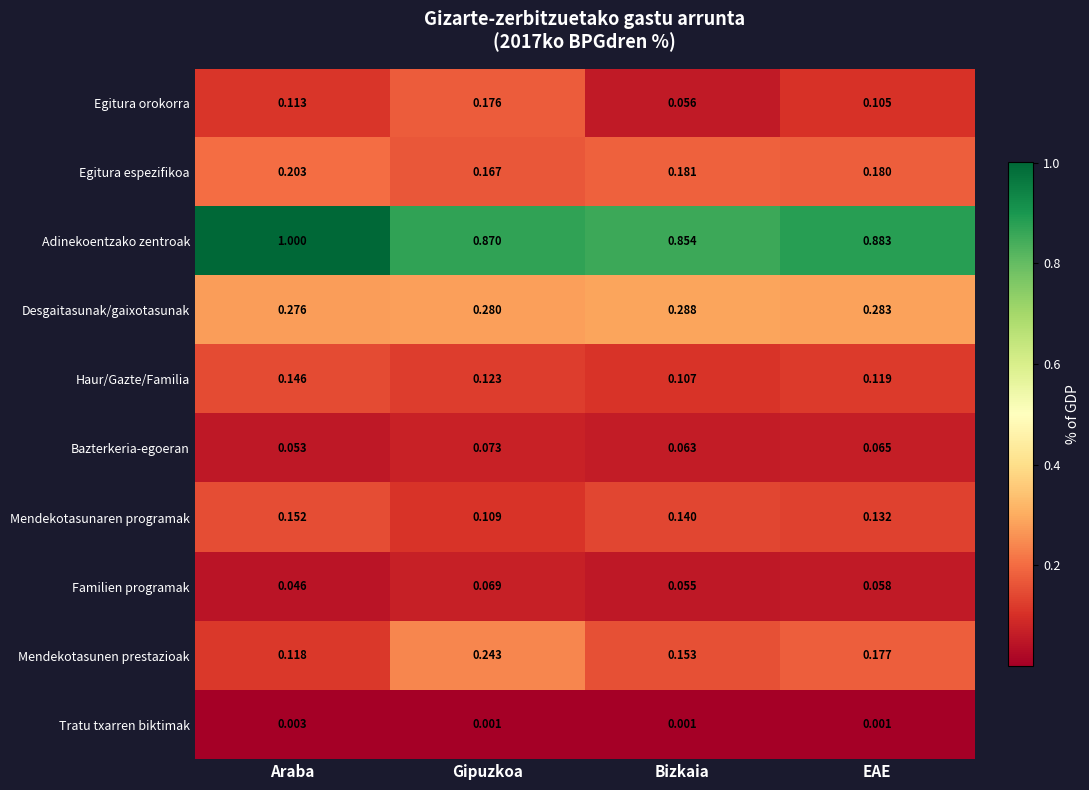

At which label is Familien programak closest to 0?

Araba